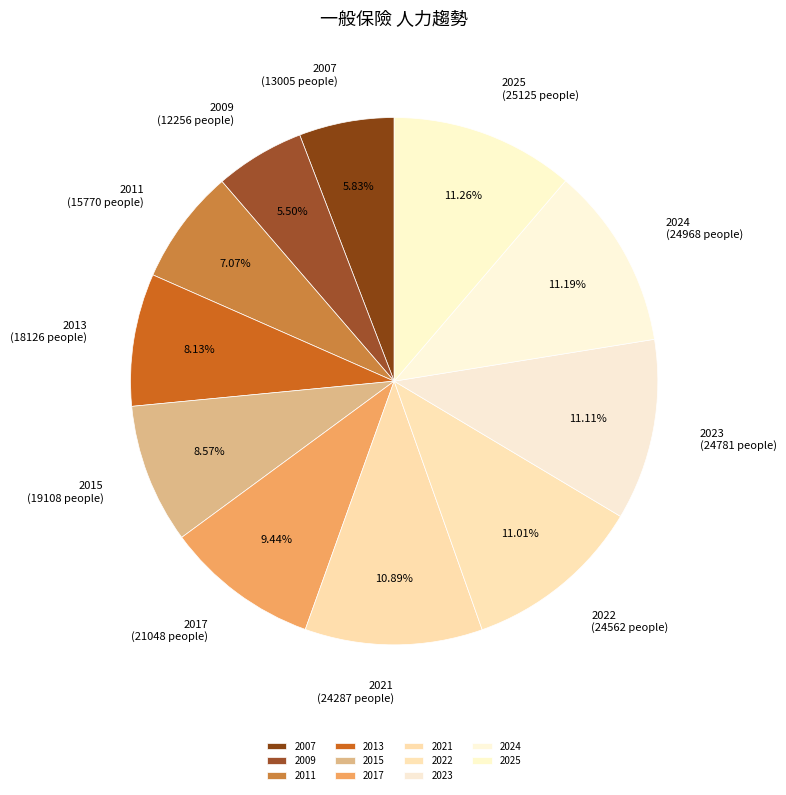

Count the number of slices in the pie.

11